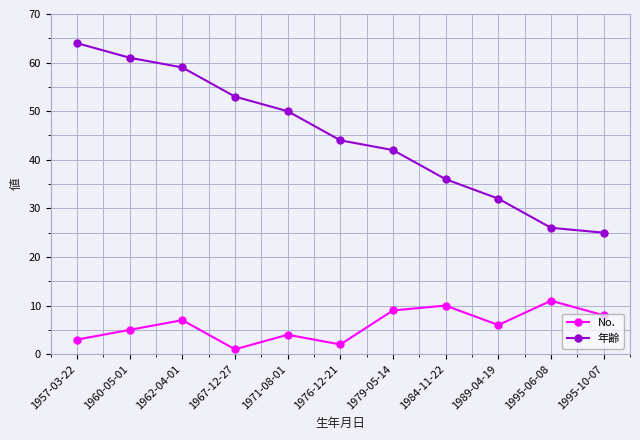

True or false: 年齢 and No. intersect in this chart.

False